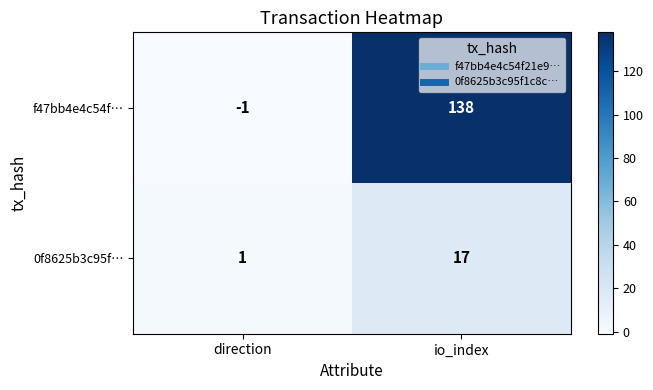

Between direction and io_index, which series saw the biggest shift?

f47bb4e4c54f…